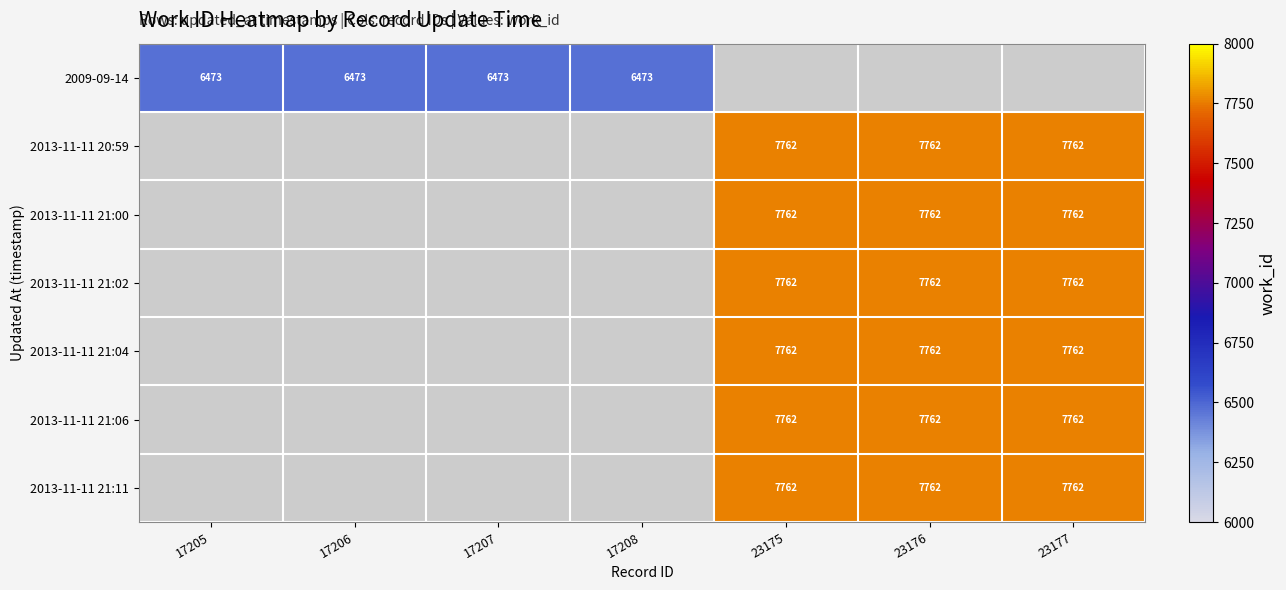

The value of 2013-11-11 21:02 at 23176 is 7762. True or false?

True